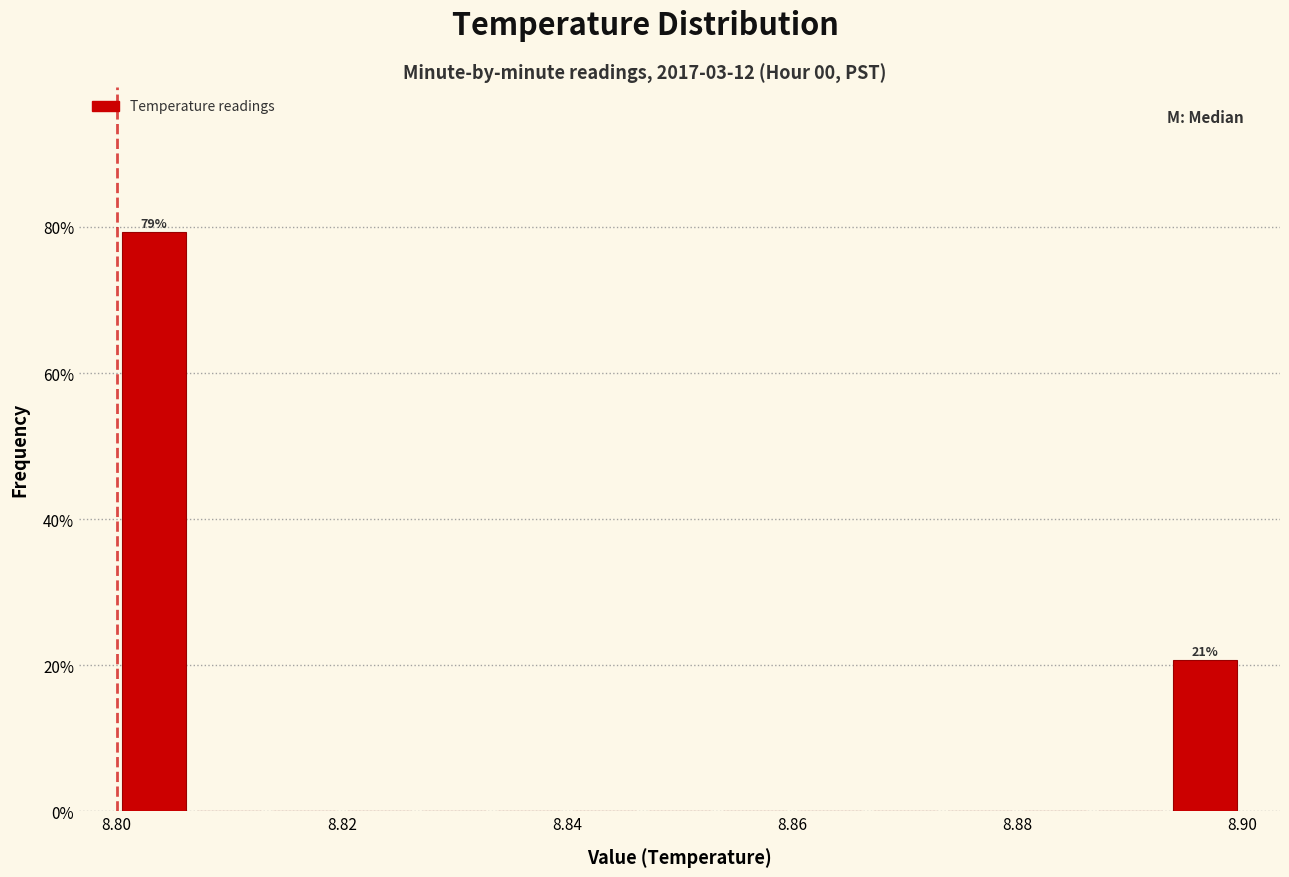

Read against the x-axis, roughly where is the centre of the tallest bar?

8.804